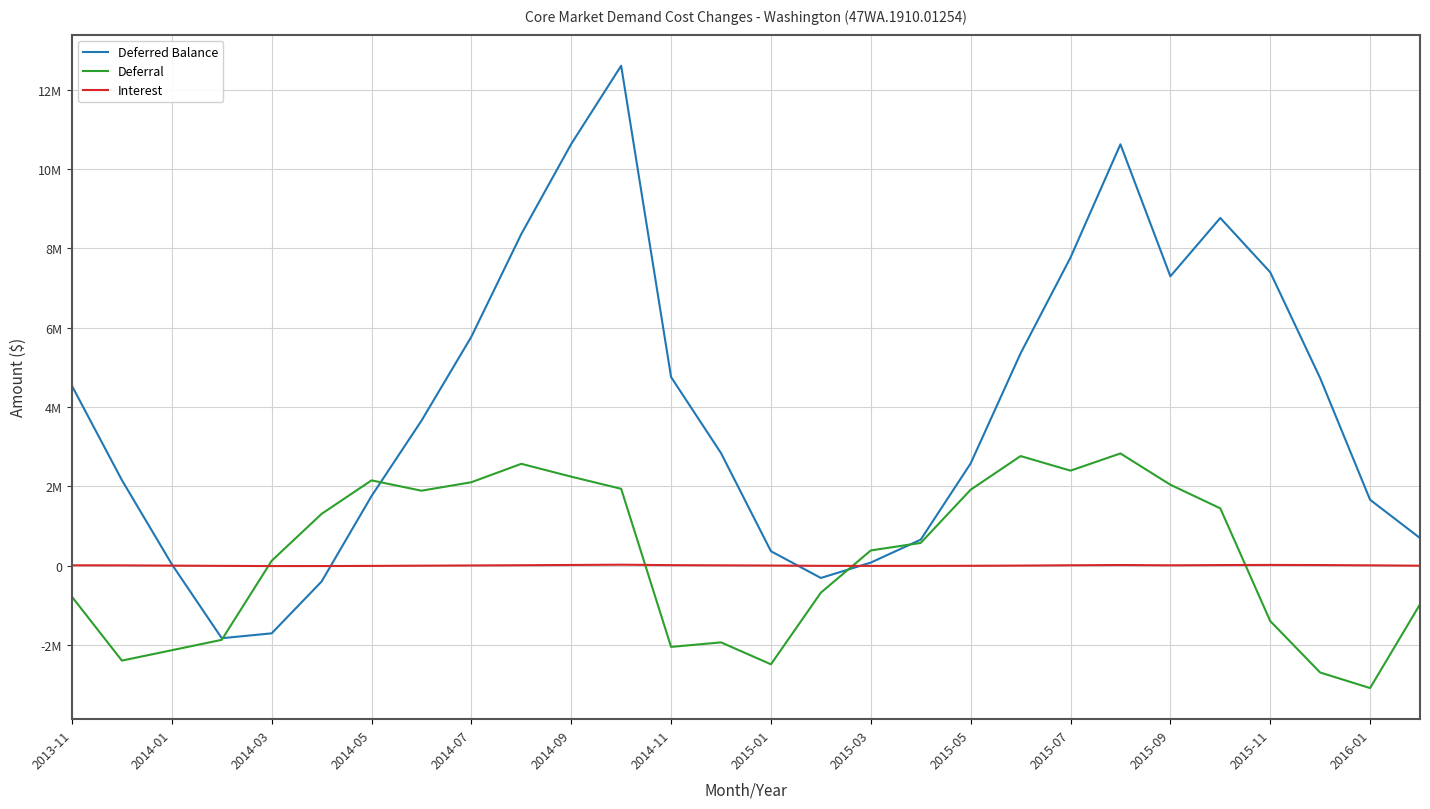

Is this an area chart (filled region under the line)?

No